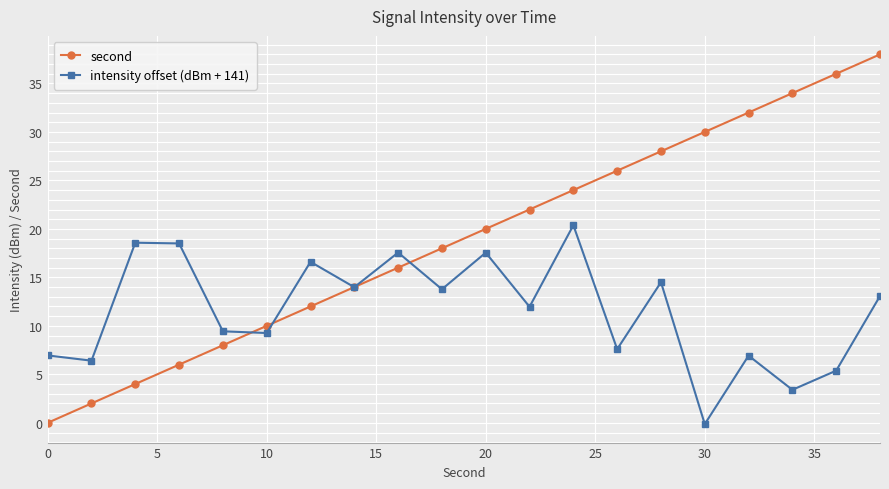

Which series has the largest total across all categories?

second